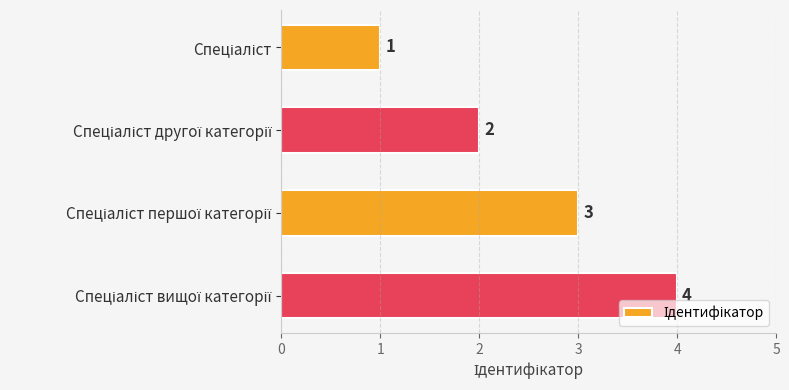

Count the values in the range 2 to 4.

3